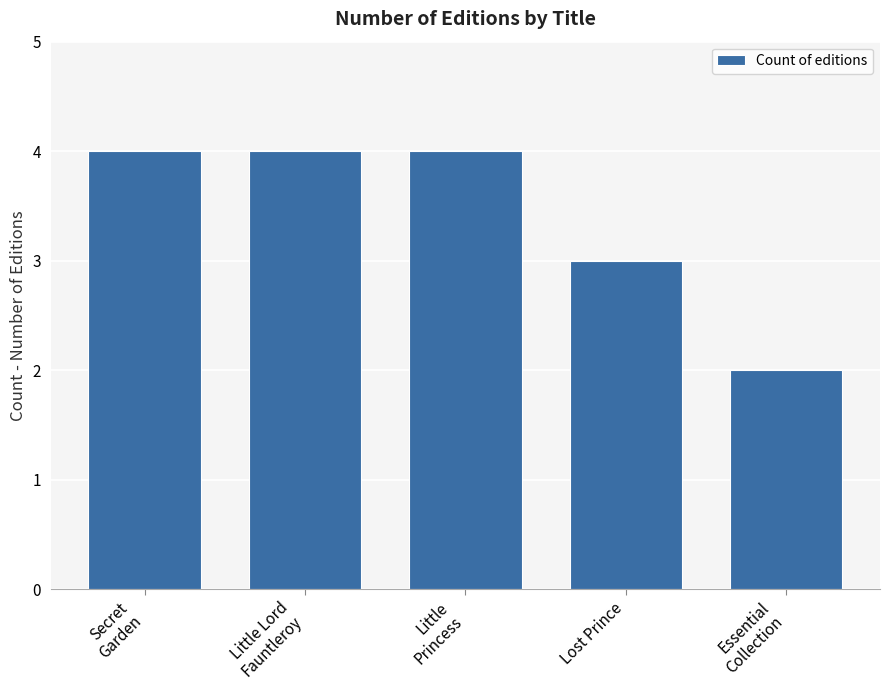

What is the value of the 5th bar from the left?

2